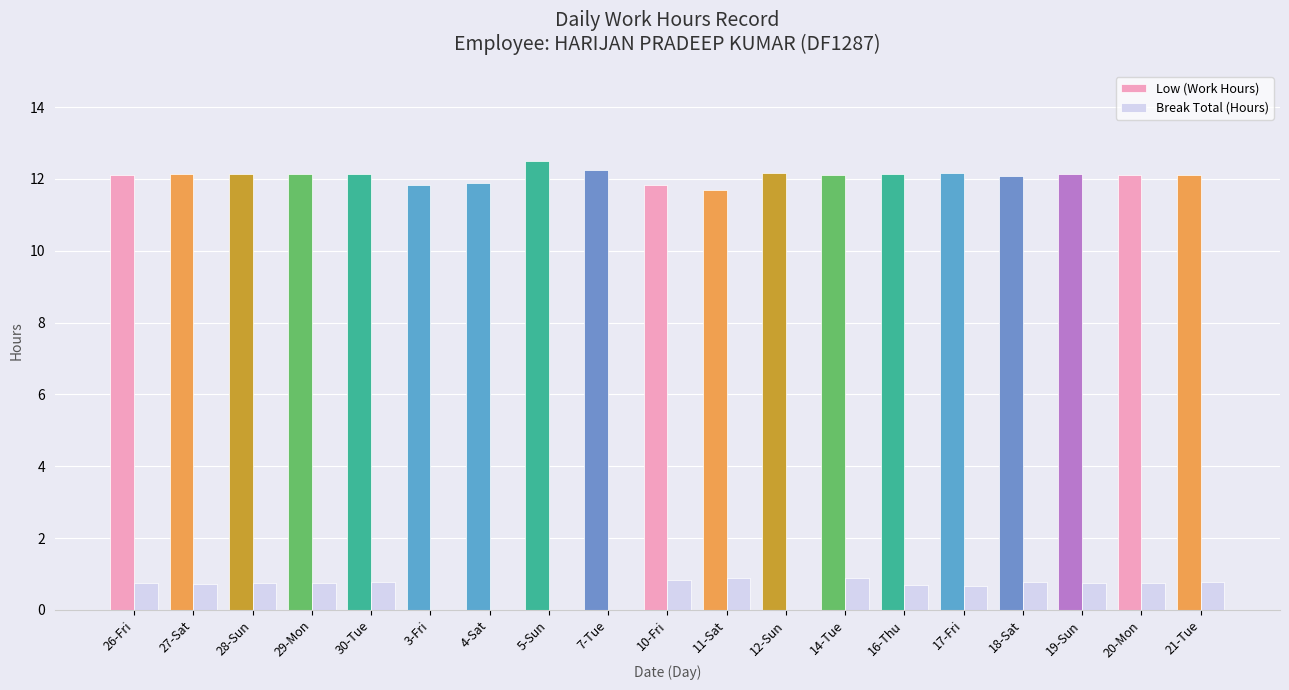

Is the value of Low (Work Hours) at 27-Sat greater than the value of Break Total (Hours) at 30-Tue?

Yes